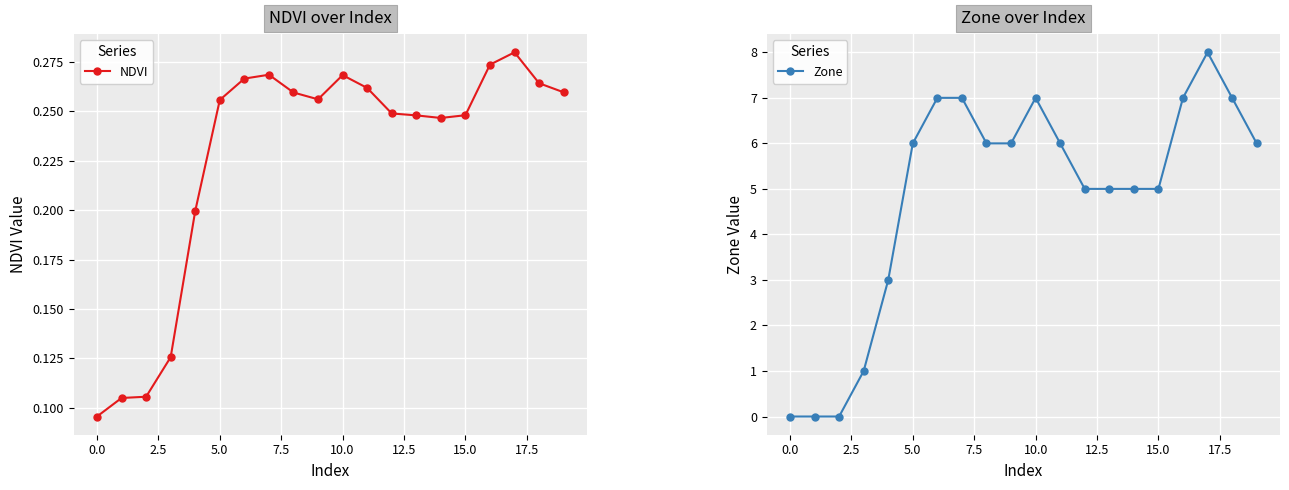

What are all the series names shown in the legend?

NDVI, Zone